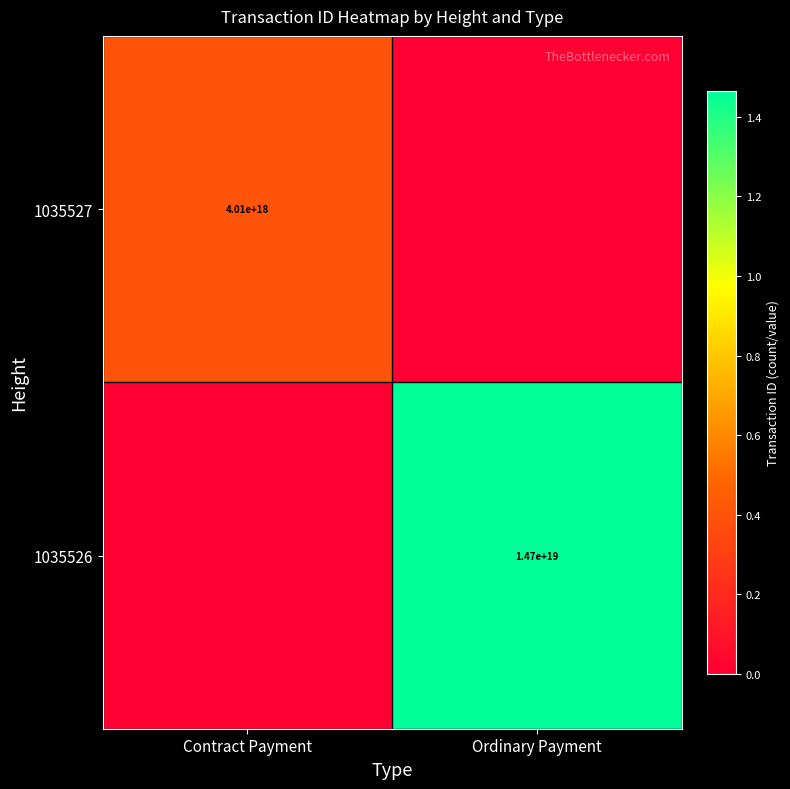

Is the value of 1035526 at Ordinary Payment greater than the value of 1035527 at Contract Payment?

Yes